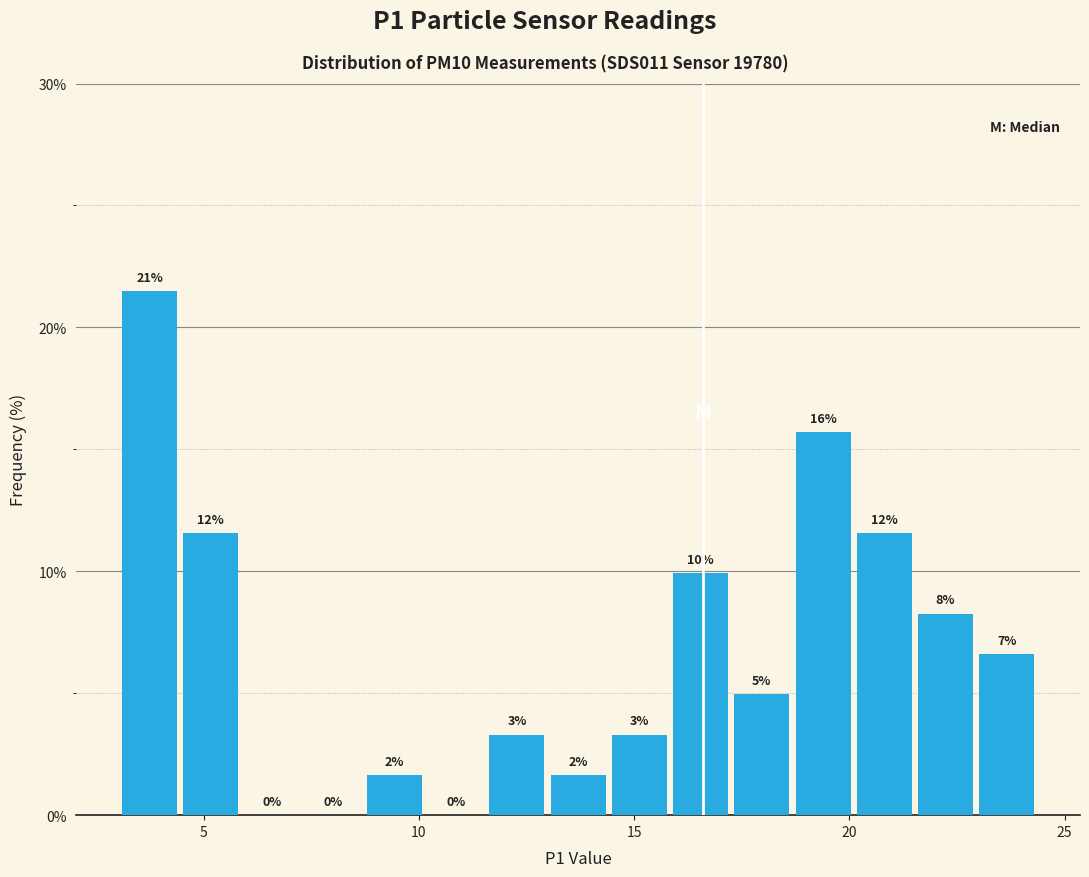

Read against the x-axis, roughly where is the centre of the tallest bar?

3.5